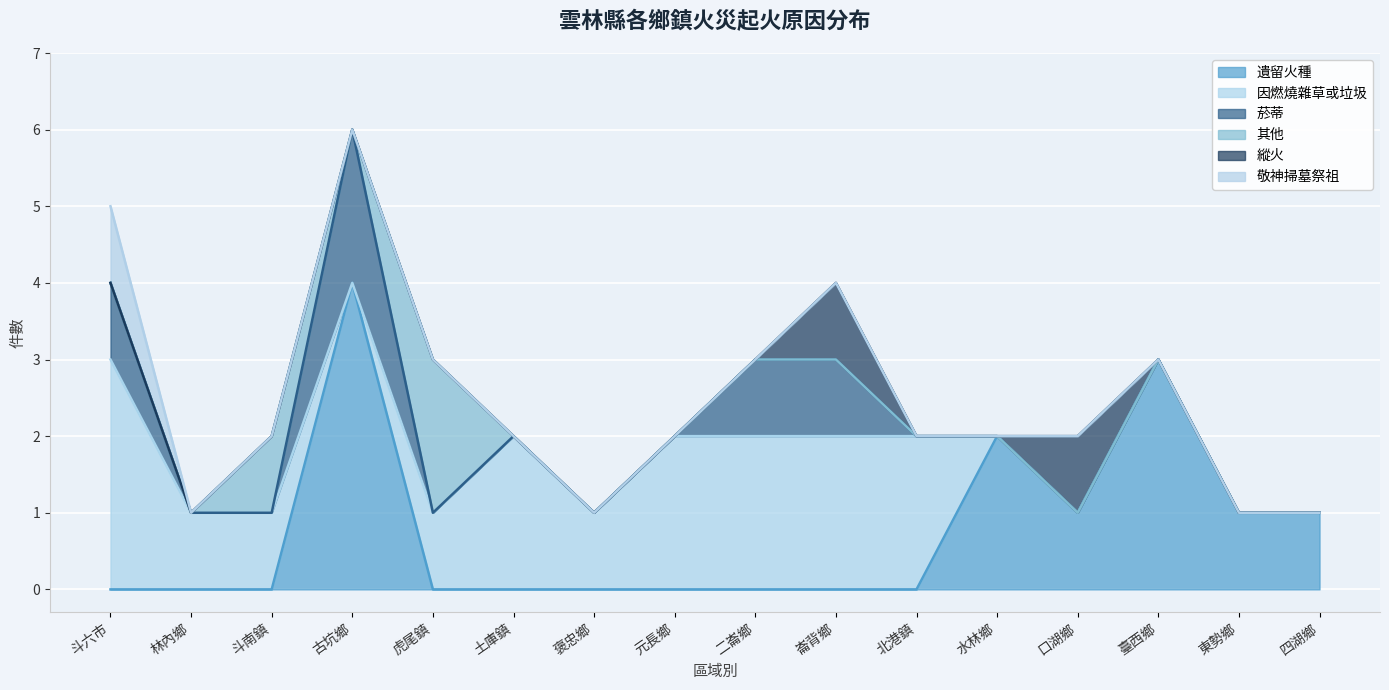

What are all the series names shown in the legend?

遺留火種, 因燃燒雜草或垃圾, 菸蒂, 其他, 縱火, 敬神掃墓祭祖